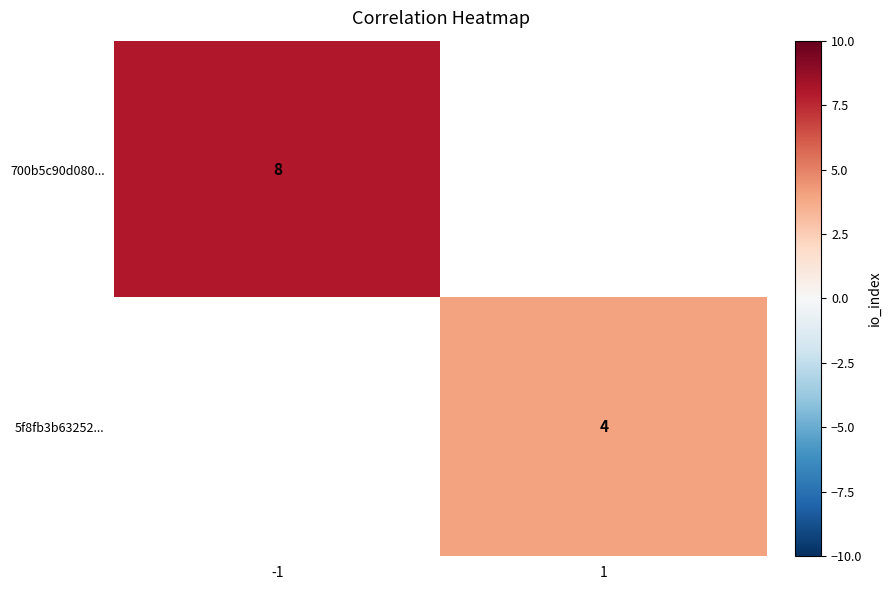

How many series are shown in this chart?

2